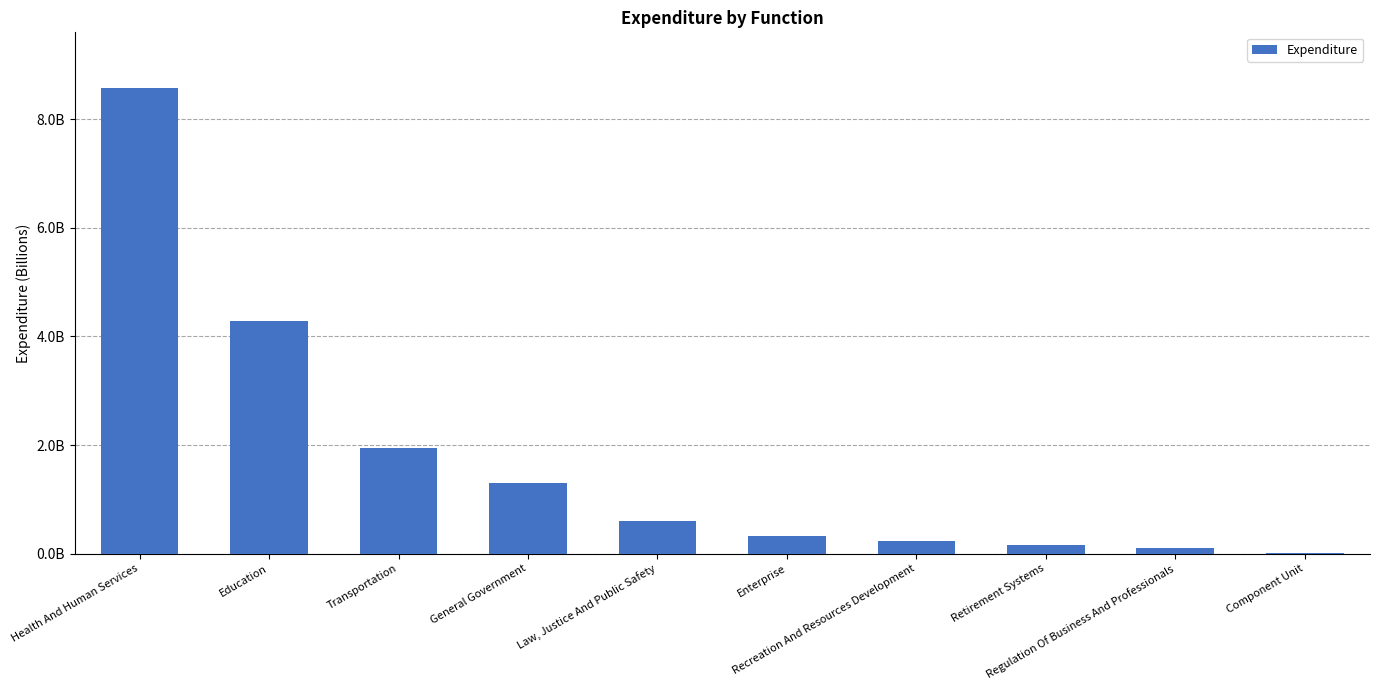

What is the label of the 8th bar from the right?

Transportation